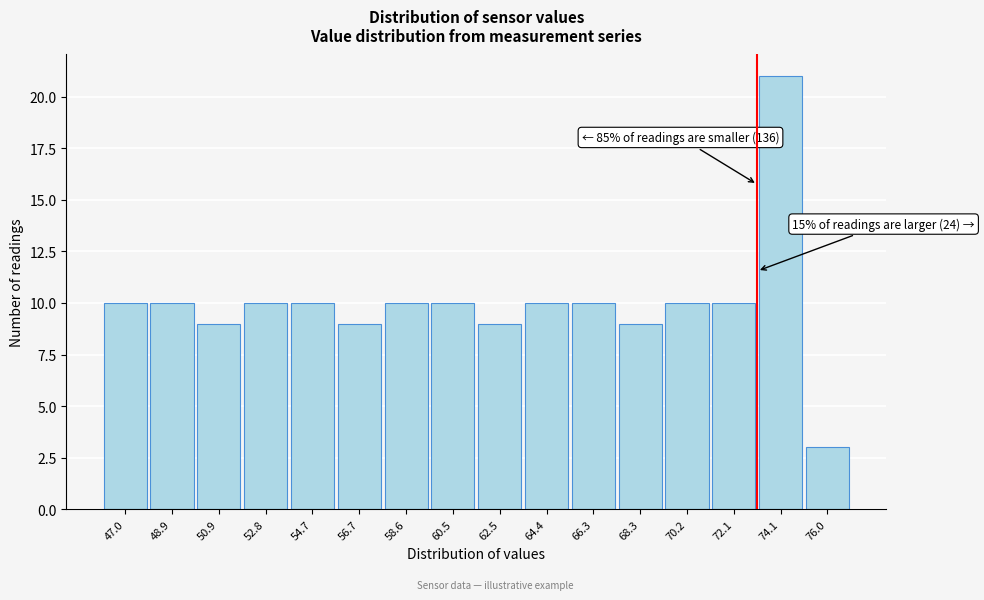

Reading right to left, what are all the values shown in this chart?

3	21	10	10	9	10	10	9	10	10	9	10	10	9	10	10